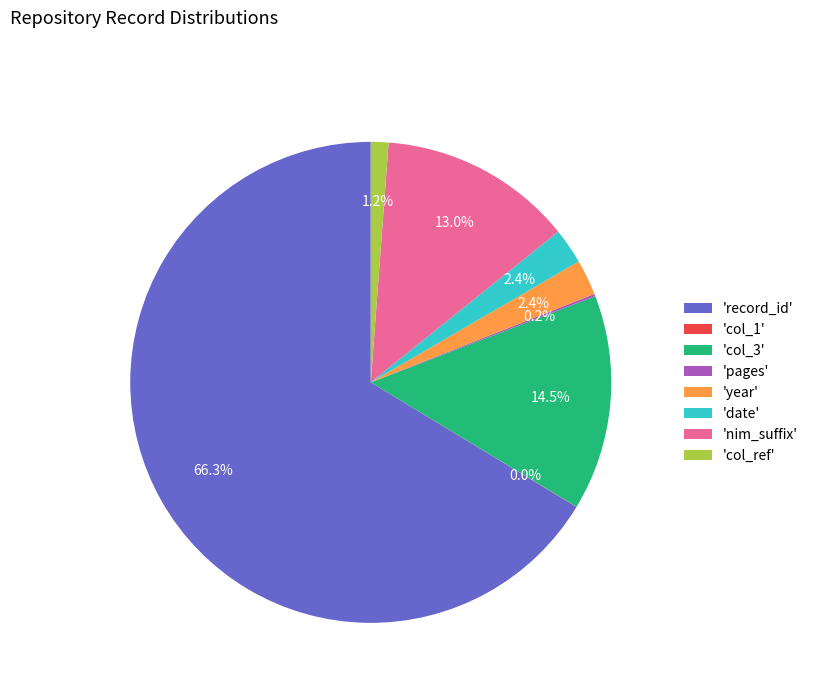

Does any single category account for the majority?

Yes